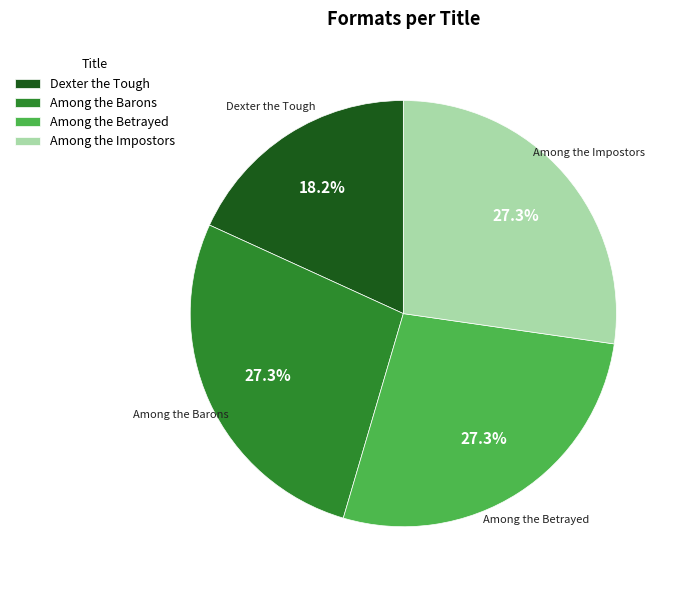

To the nearest percent, what is the difference between the largest and smallest slice percentages?

9%